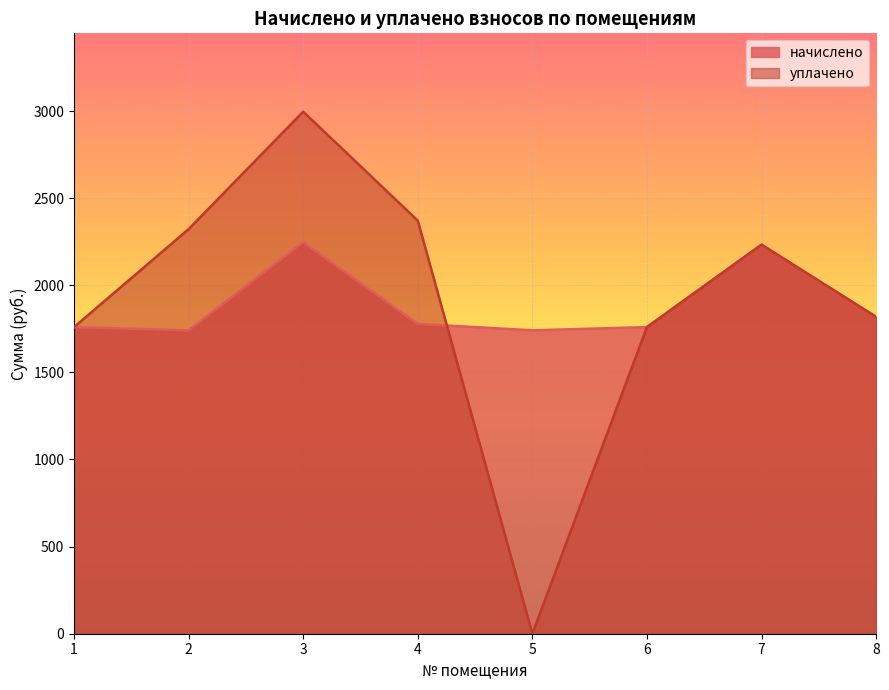

How many times do начислено and уплачено cross each other?

1